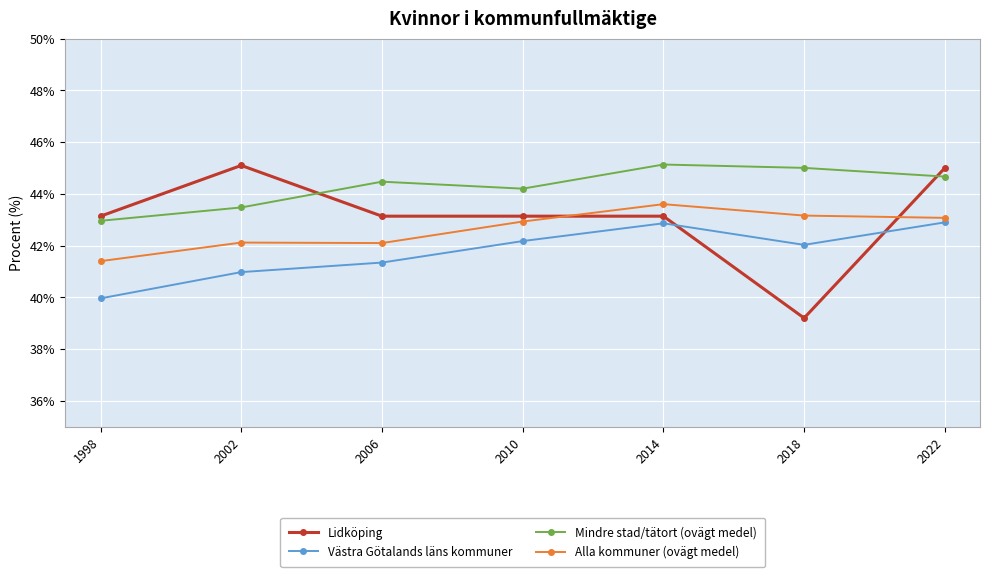

The Västra Götalands läns kommuner series shows 42.9 at 2014. True or false?

True